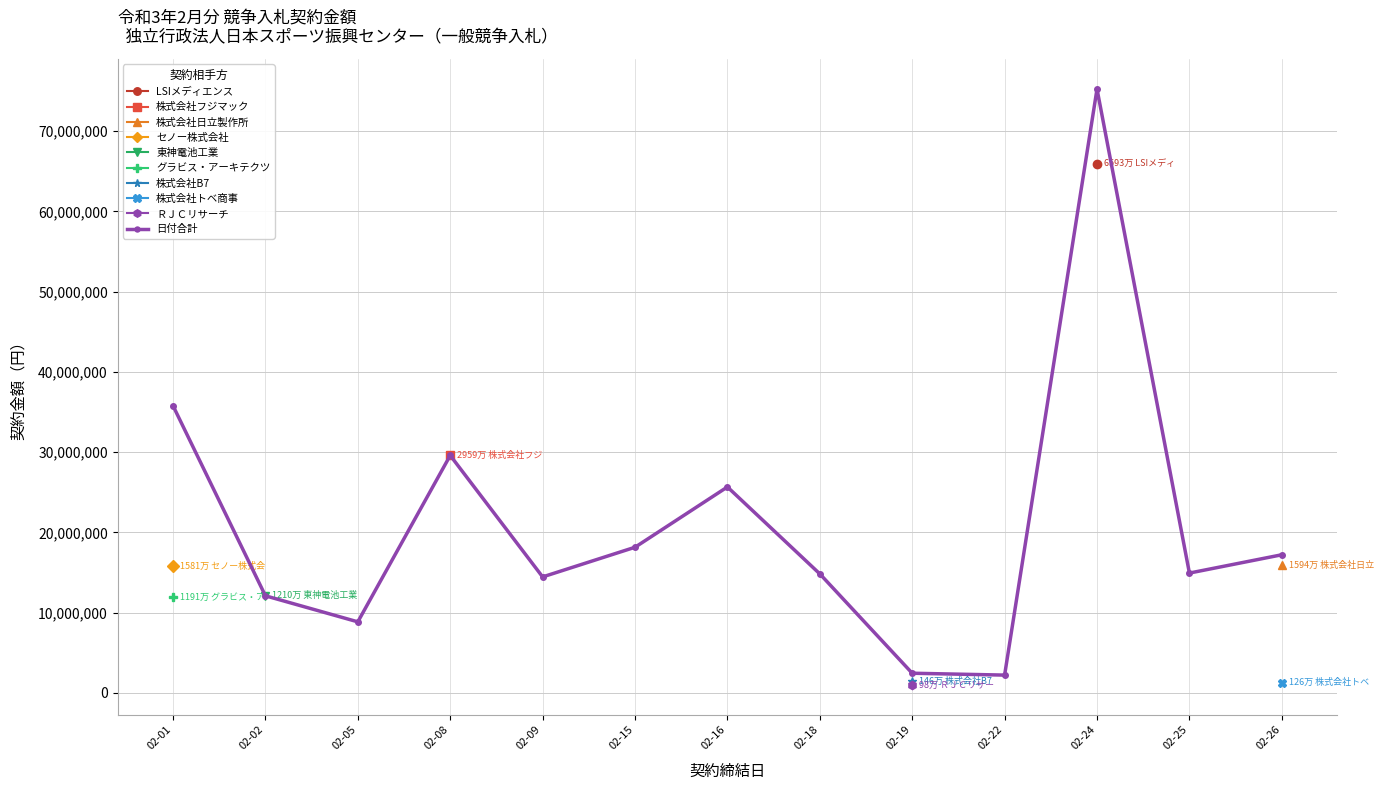

Is this an area chart (filled region under the line)?

No